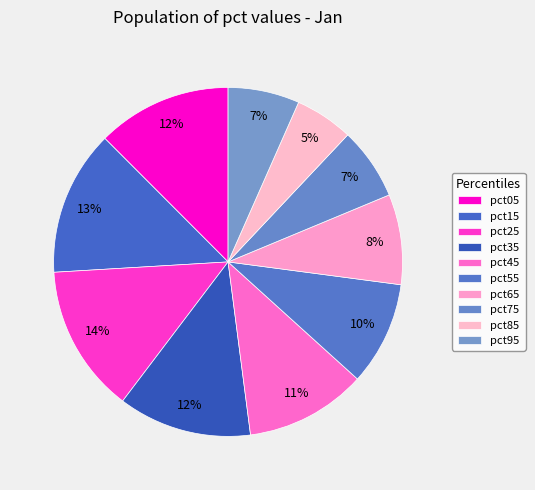

To the nearest percent, what is the average slice percentage?

10%